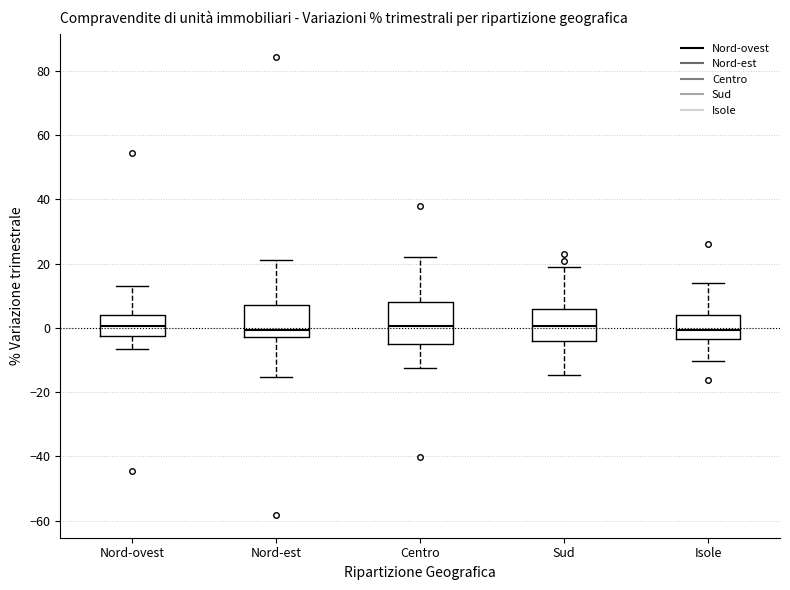

Comparing the boxes themselves (not the whiskers), which one is the tallest?

Centro